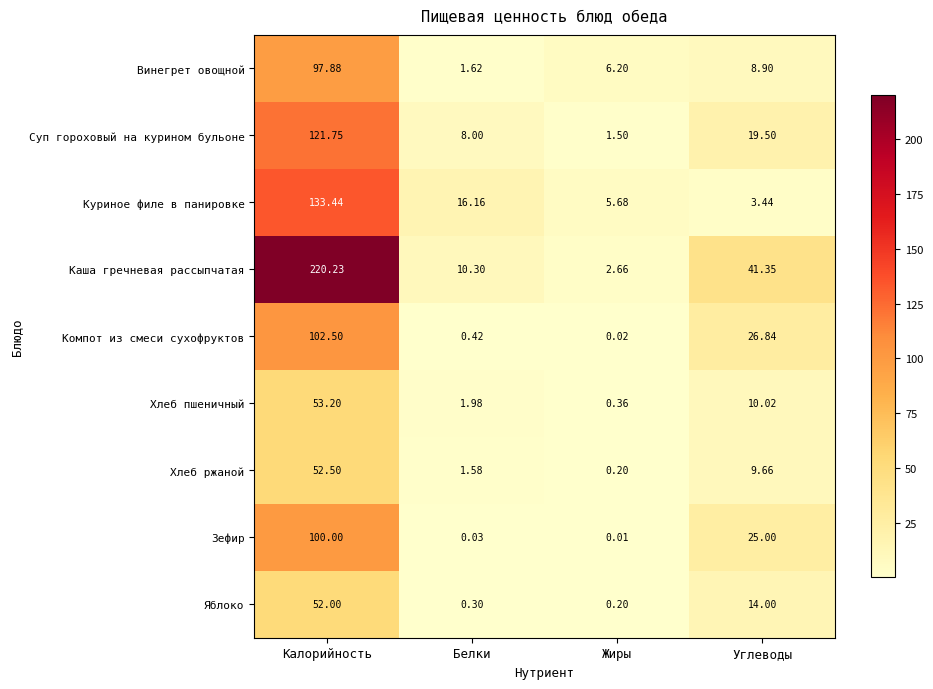

Which label corresponds to the smallest value in the chart?

Жиры